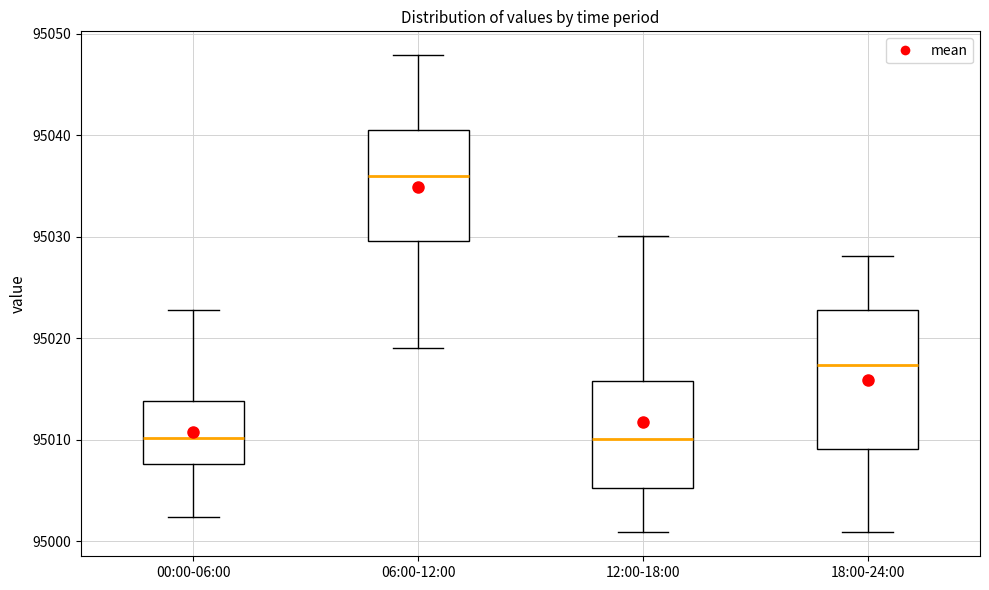

Where does the lower whisker of the box for 06:00-12:00 end on the y-axis? The values are not printed on the chart, so give them approximately, as read against the axis.

95019